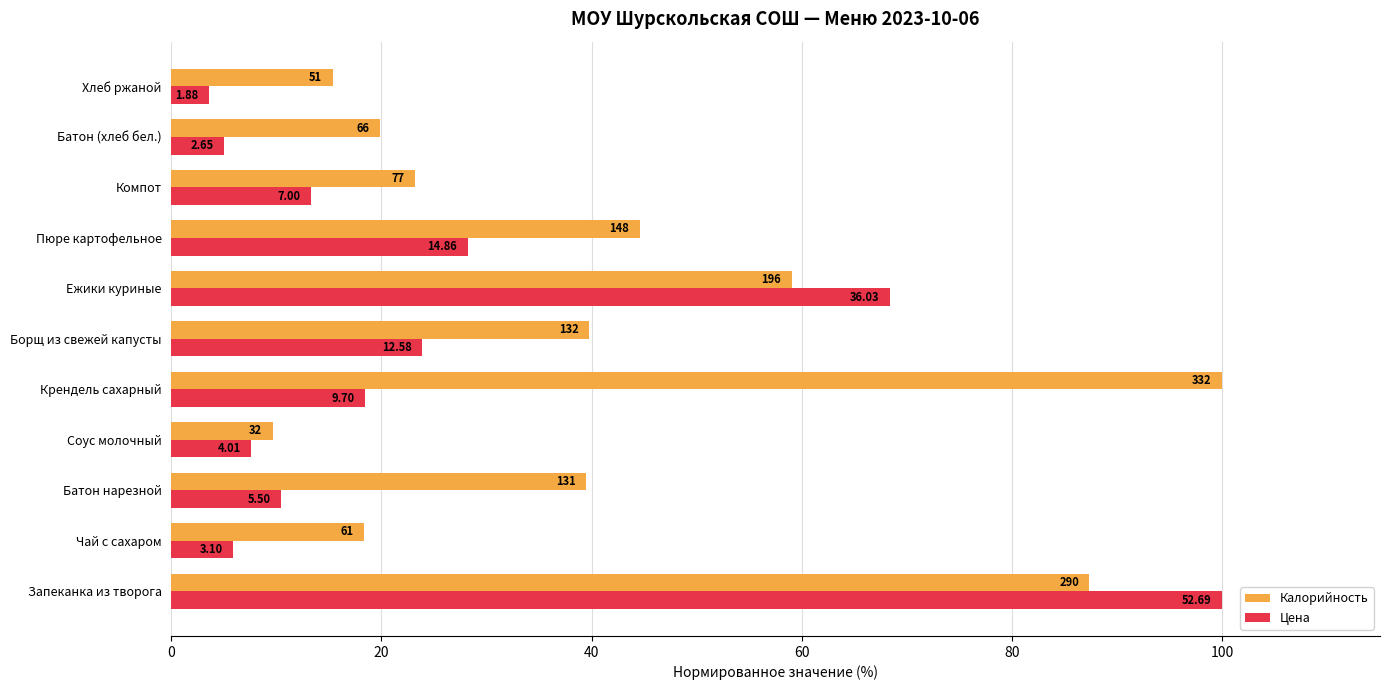

What are all the series names shown in the legend?

Калорийность, Цена